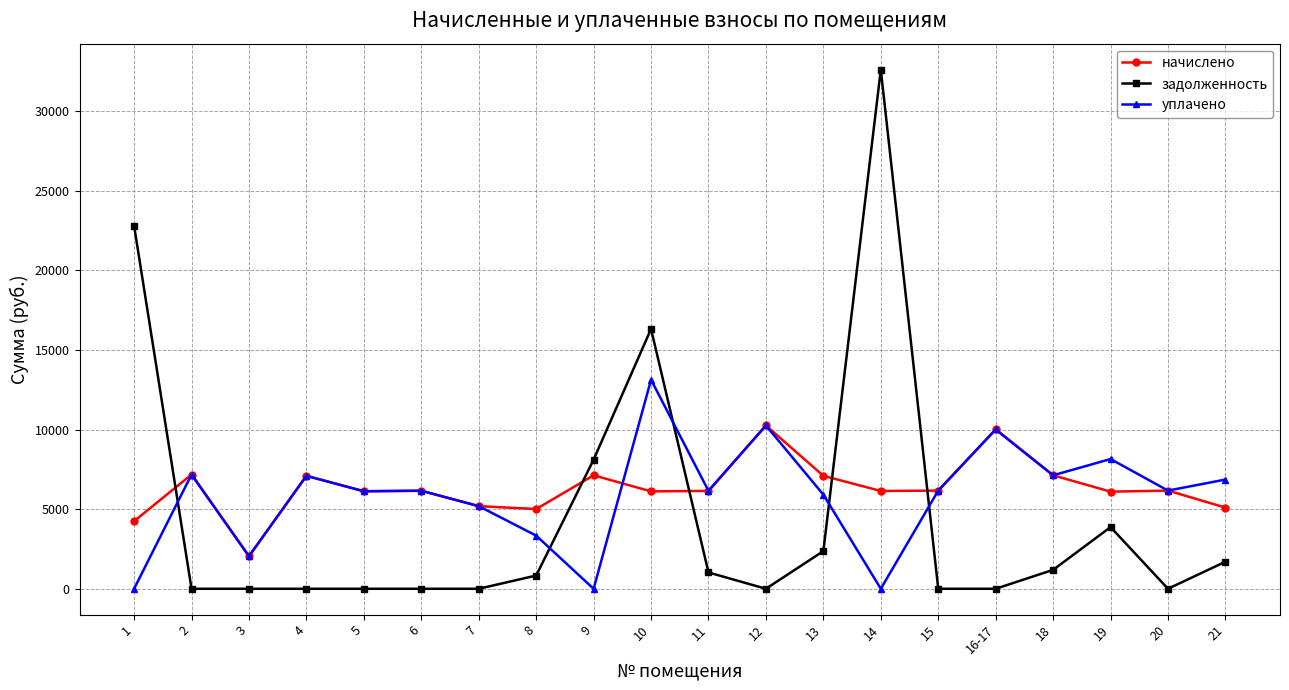

Which series changed the most between 10 and 19?

задолженность